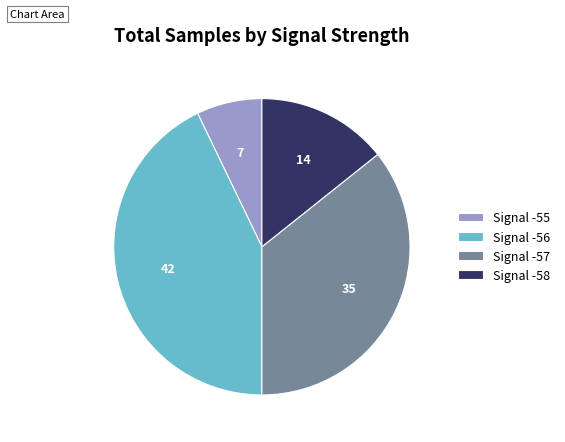

Rank the categories by value from lowest to highest.

Signal -55, Signal -58, Signal -57, Signal -56